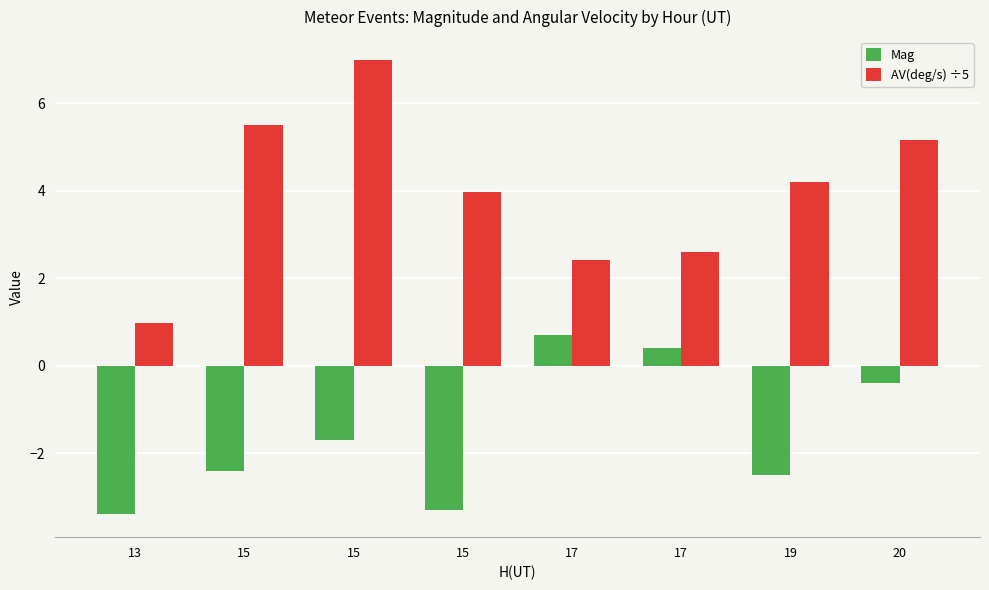

Reading left to right, transcribe all the data shown in this chart.

Mag: 13=-3.4	15=-2.4	15=-1.7	15=-3.3	17=0.7	17=0.4	19=-2.5	20=-0.4
AV(deg/s) ÷5: 13=1.0	15=5.5	15=7.0	15=4.0	17=2.4	17=2.6	19=4.2	20=5.2